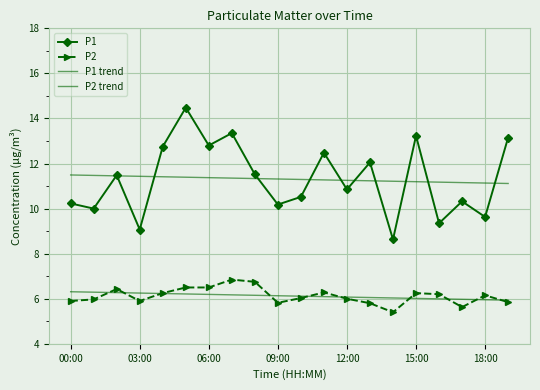

What is the average value of the P1 series?

11.3